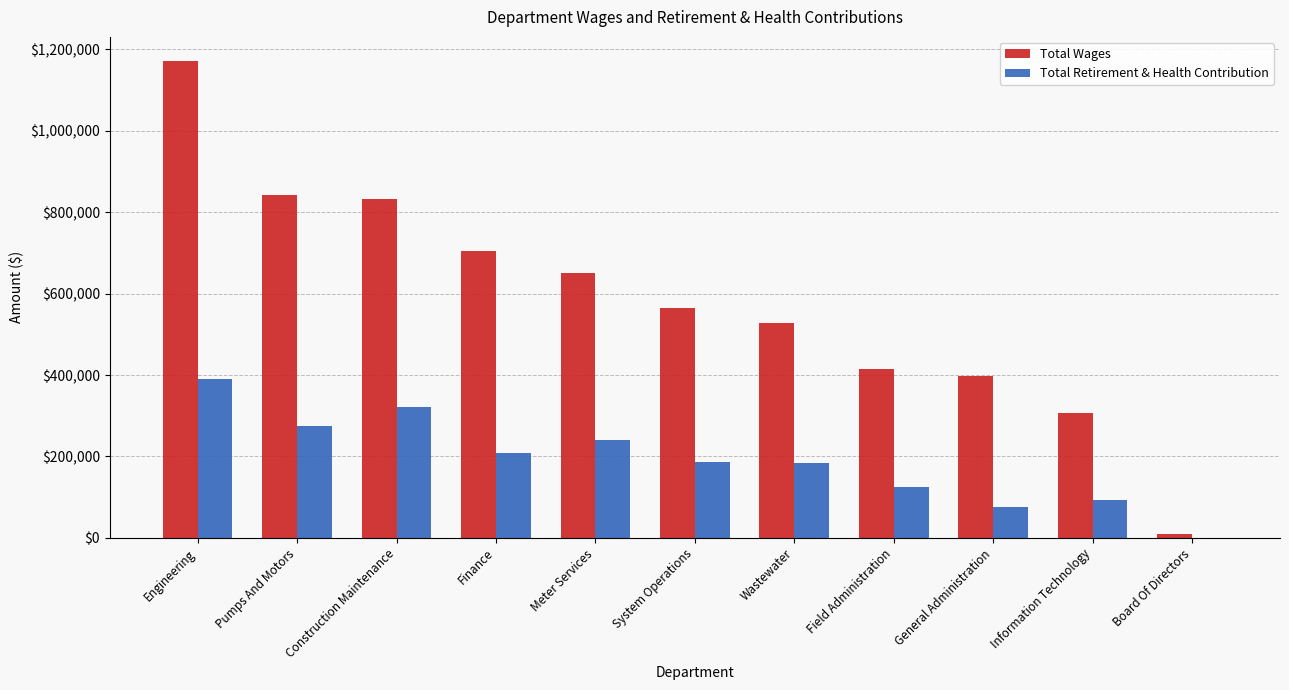

What is the sum of all Total Retirement & Health Contribution values?

2100015